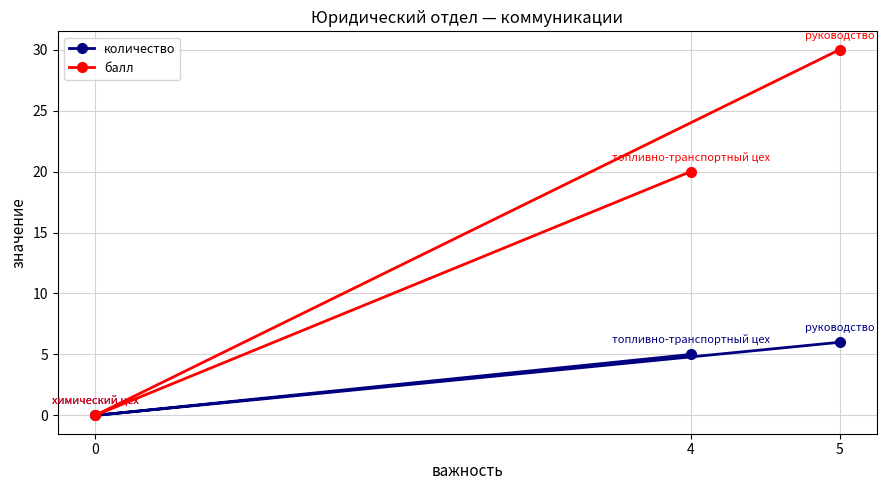

What is the value of the количество point at the 3rd from the left?

6